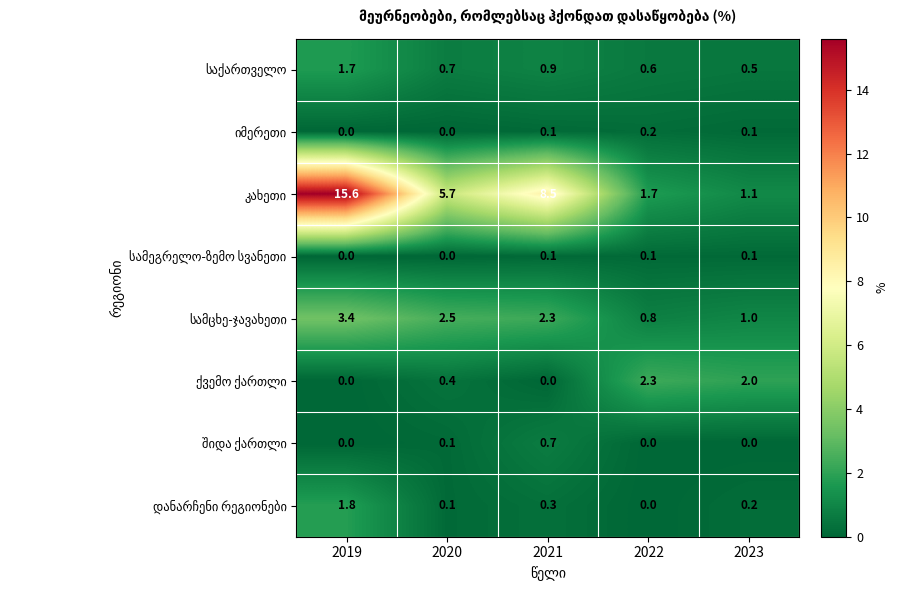

At which category is the sum across all series the highest?

2019